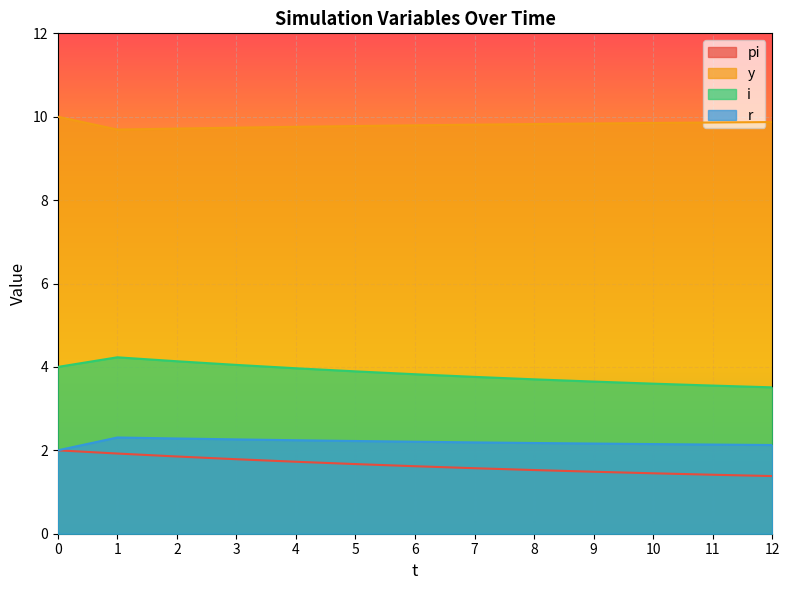

True or false: pi and y intersect in this chart.

False